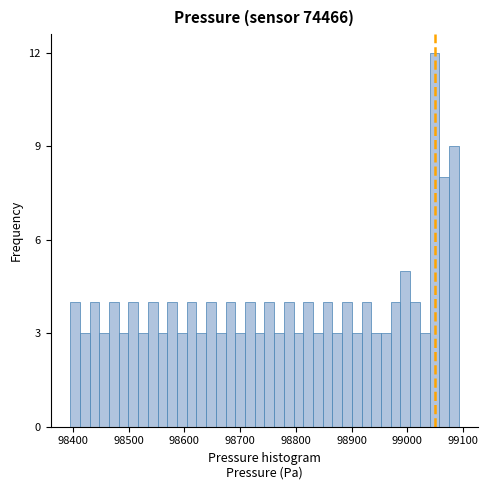

Around what value on the x-axis is the tallest bar? Give the approximate position of its centre, as read against the axis.

99050